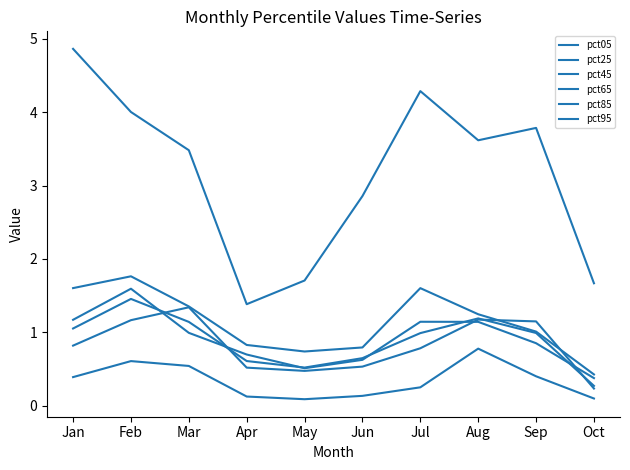

At which category does the chart reach its peak across all series?

Jan